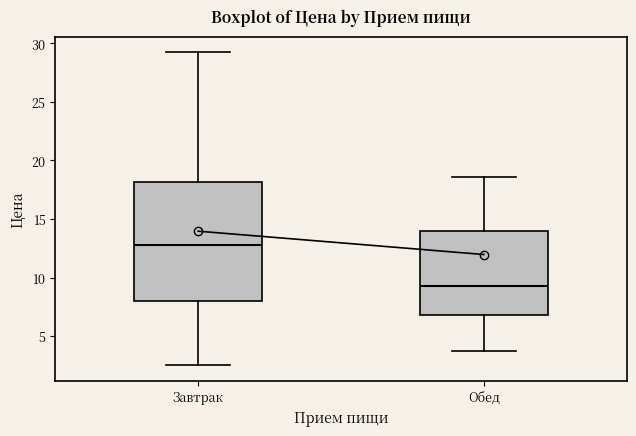

Which box's median line is the lowest?

Обед